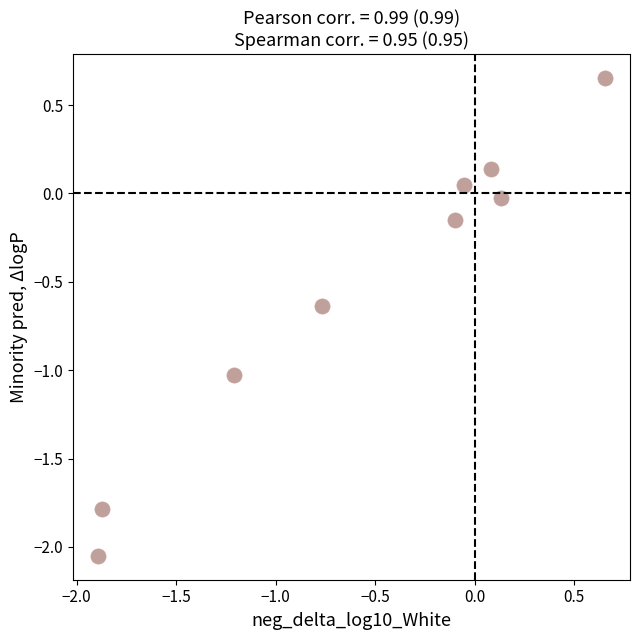

What is the range of X values (max minus min)?

2.5